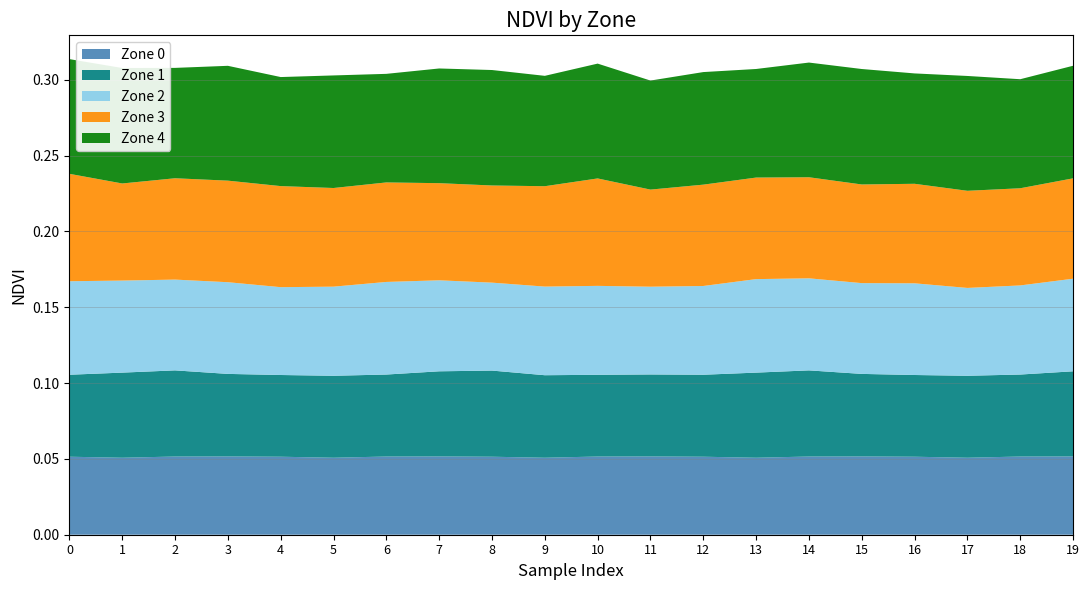

Reading left to right, transcribe all the data shown in this chart.

Zone 0: 0=0.1	1=0.1	2=0.1	3=0.1	4=0.1	5=0.1	6=0.1	7=0.1	8=0.1	9=0.1	10=0.1	11=0.1	12=0.1	13=0.1	14=0.1	15=0.1	16=0.1	17=0.1	18=0.1	19=0.1
Zone 1: 0=0.1	1=0.1	2=0.1	3=0.1	4=0.1	5=0.1	6=0.1	7=0.1	8=0.1	9=0.1	10=0.1	11=0.1	12=0.1	13=0.1	14=0.1	15=0.1	16=0.1	17=0.1	18=0.1	19=0.1
Zone 2: 0=0.1	1=0.1	2=0.1	3=0.1	4=0.1	5=0.1	6=0.1	7=0.1	8=0.1	9=0.1	10=0.1	11=0.1	12=0.1	13=0.1	14=0.1	15=0.1	16=0.1	17=0.1	18=0.1	19=0.1
Zone 3: 0=0.1	1=0.1	2=0.1	3=0.1	4=0.1	5=0.1	6=0.1	7=0.1	8=0.1	9=0.1	10=0.1	11=0.1	12=0.1	13=0.1	14=0.1	15=0.1	16=0.1	17=0.1	18=0.1	19=0.1
Zone 4: 0=0.1	1=0.1	2=0.1	3=0.1	4=0.1	5=0.1	6=0.1	7=0.1	8=0.1	9=0.1	10=0.1	11=0.1	12=0.1	13=0.1	14=0.1	15=0.1	16=0.1	17=0.1	18=0.1	19=0.1